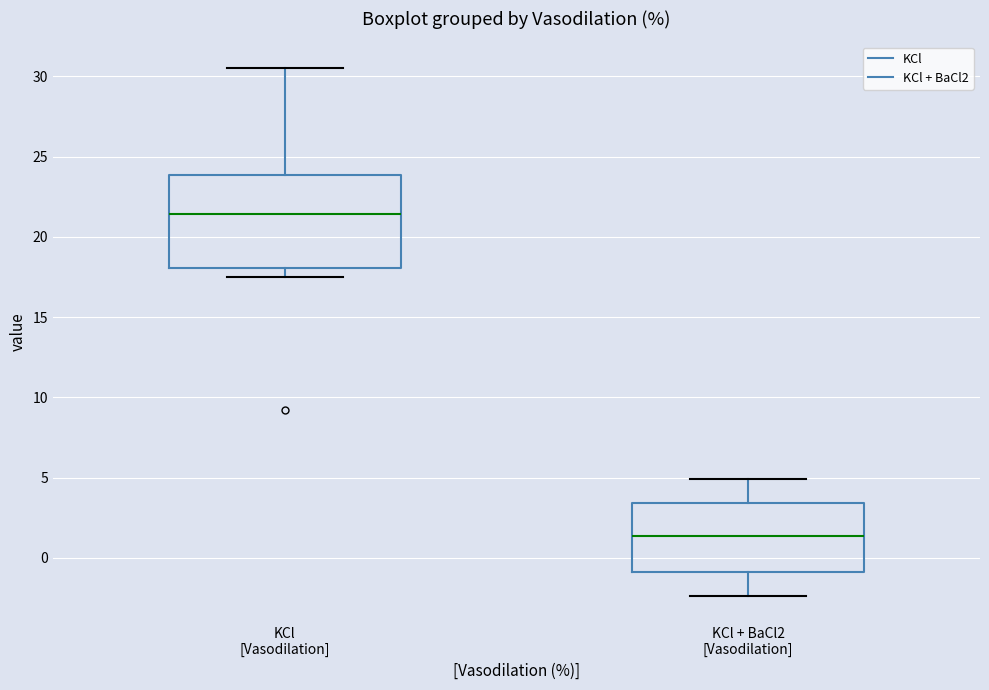

Where does the median line of the box for KCl + BaCl2 [Vasodilation] sit on the y-axis? The values are not printed on the chart, so give them approximately, as read against the axis.

1.5